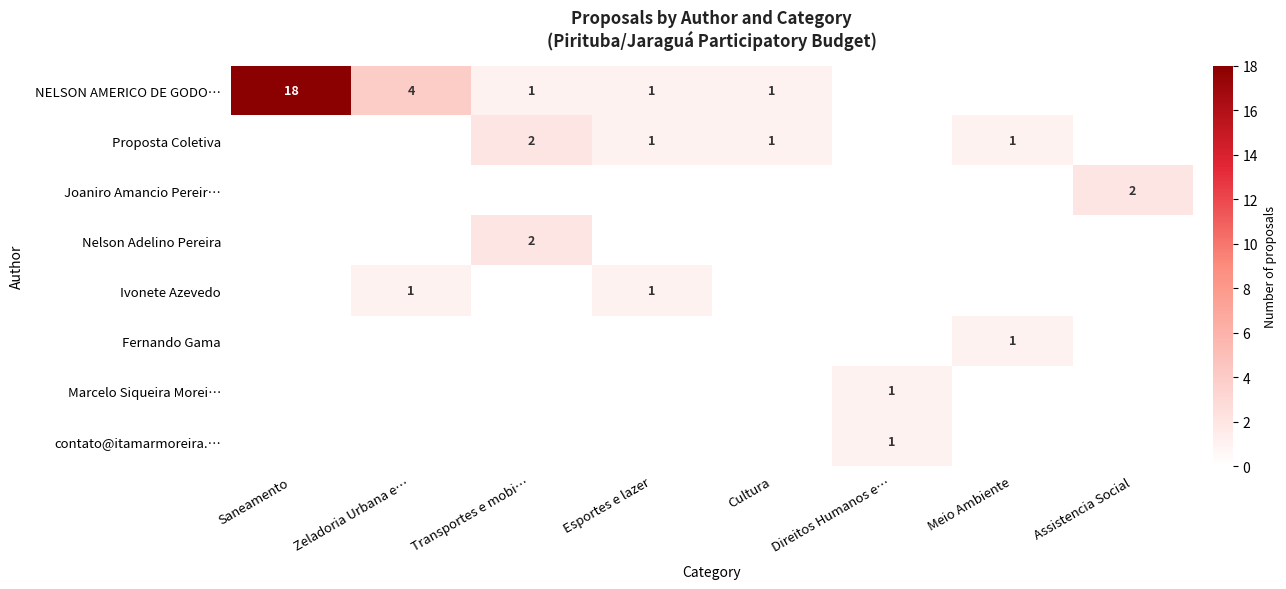

The Proposta Coletiva series shows 2 at Cultura. True or false?

False